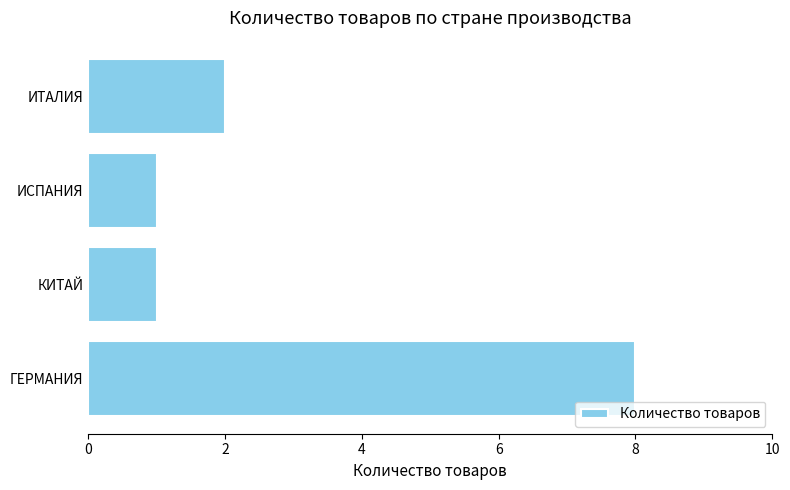

What is the difference between the maximum and minimum values?

7